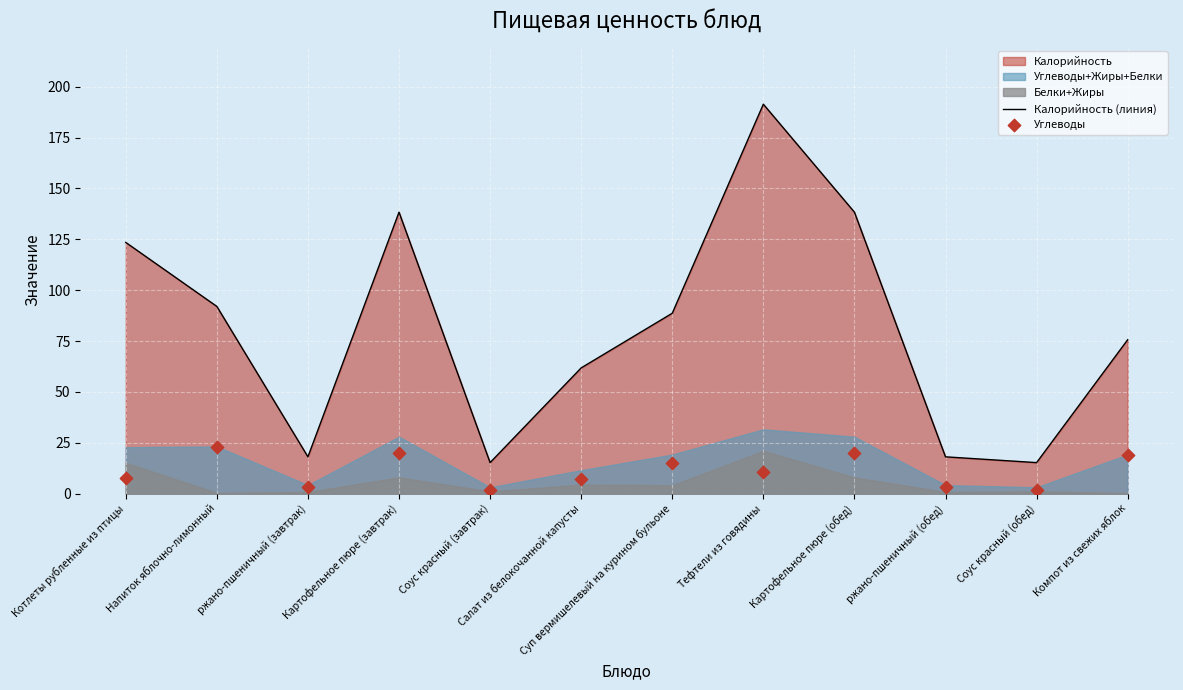

Is the value of Калорийность (линия) at Картофельное пюре (обед) greater than the value of Углеводы at ржано-пшеничный (обед)?

Yes